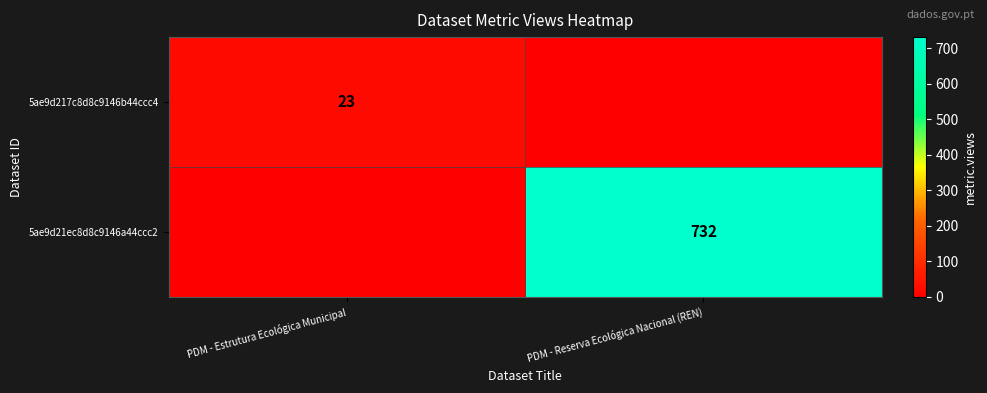

Is it true that 5ae9d21ec8d8c9146a44ccc2 equals 1312 at PDM - Reserva Ecológica Nacional (REN)?

False